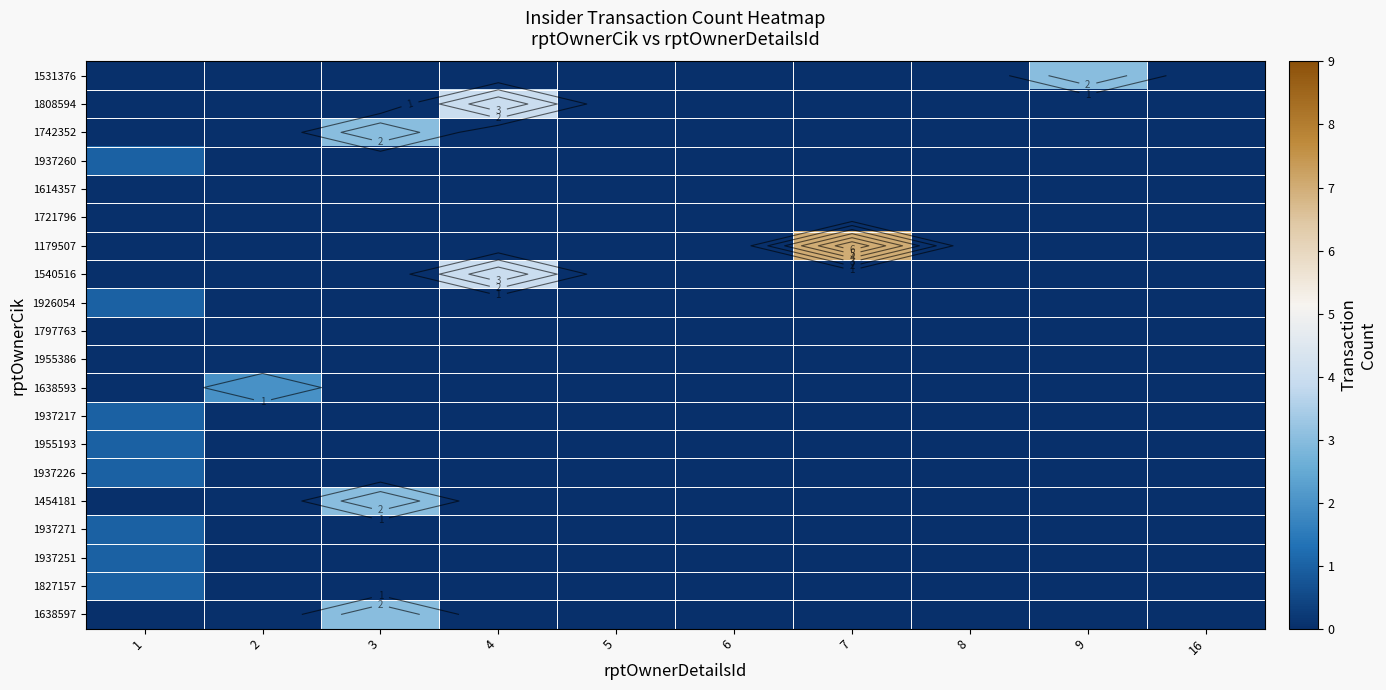

Is it true that 1742352 equals -2 at 9?

False